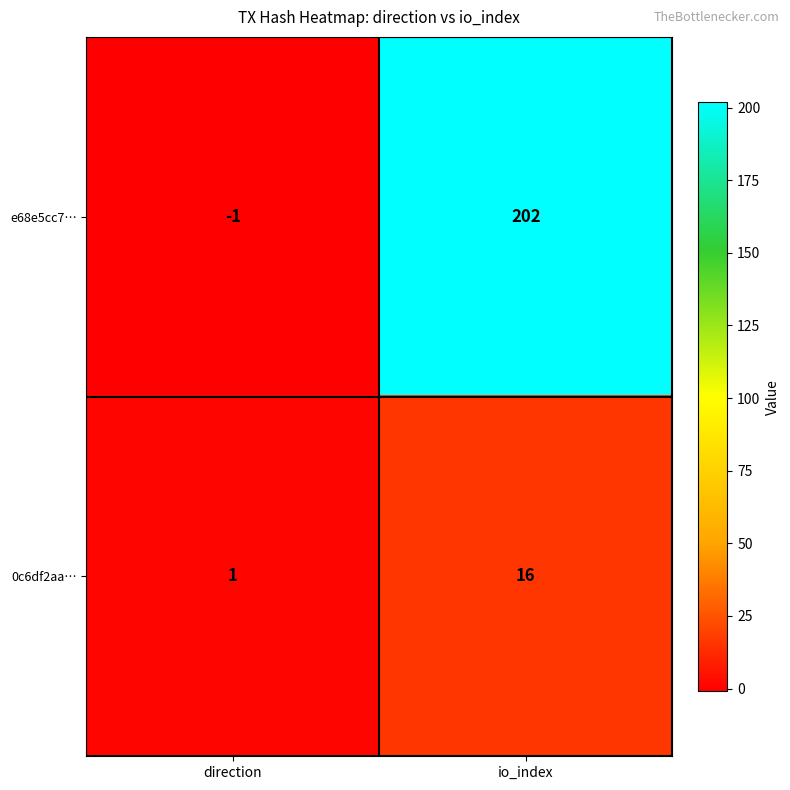

The value of 0c6df2aa… at direction is 1. True or false?

True